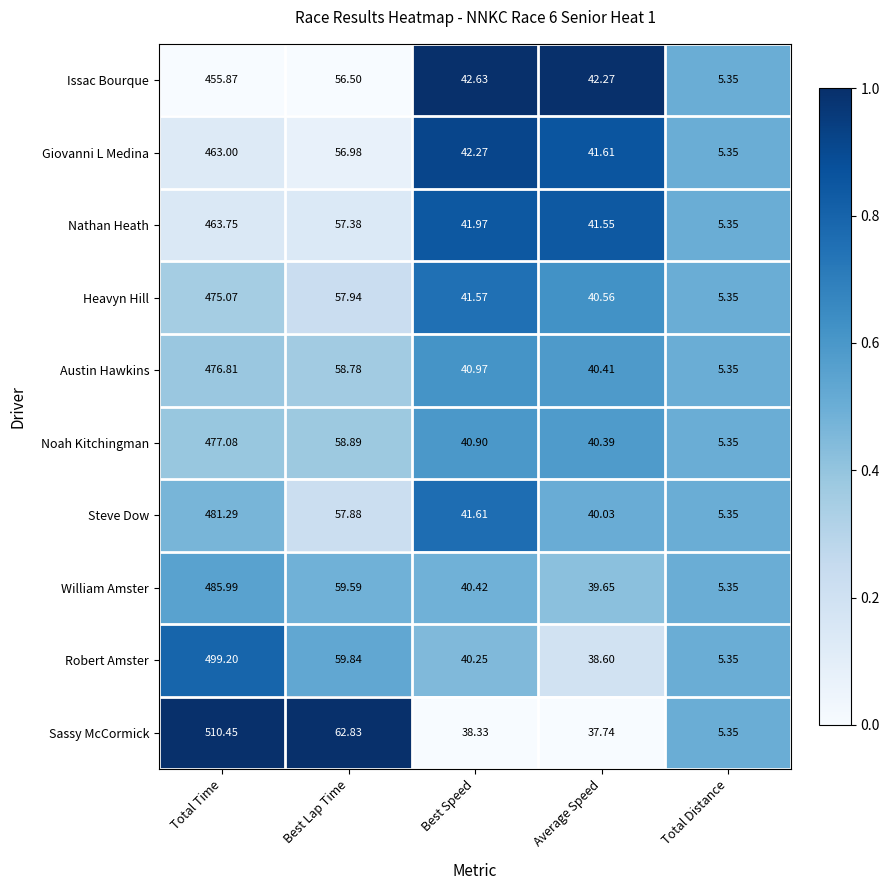

Which series has the largest total across all categories?

Sassy McCormick